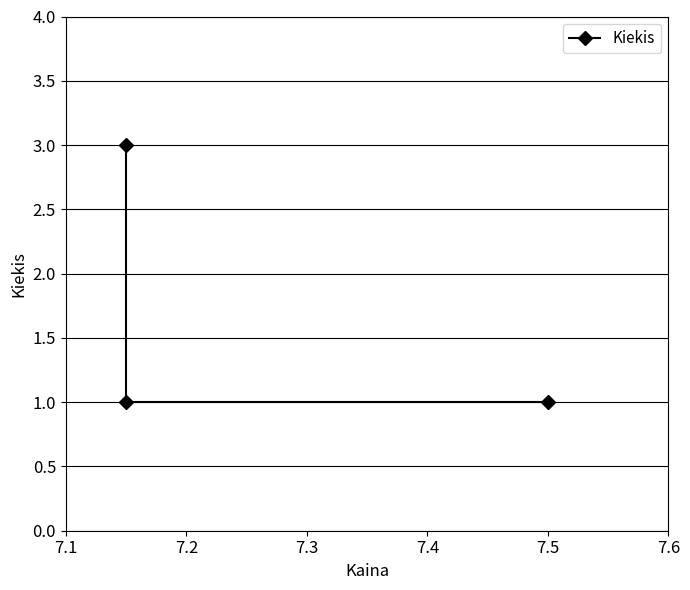

Reading left to right, extract all data points from this chart.

3	1	1